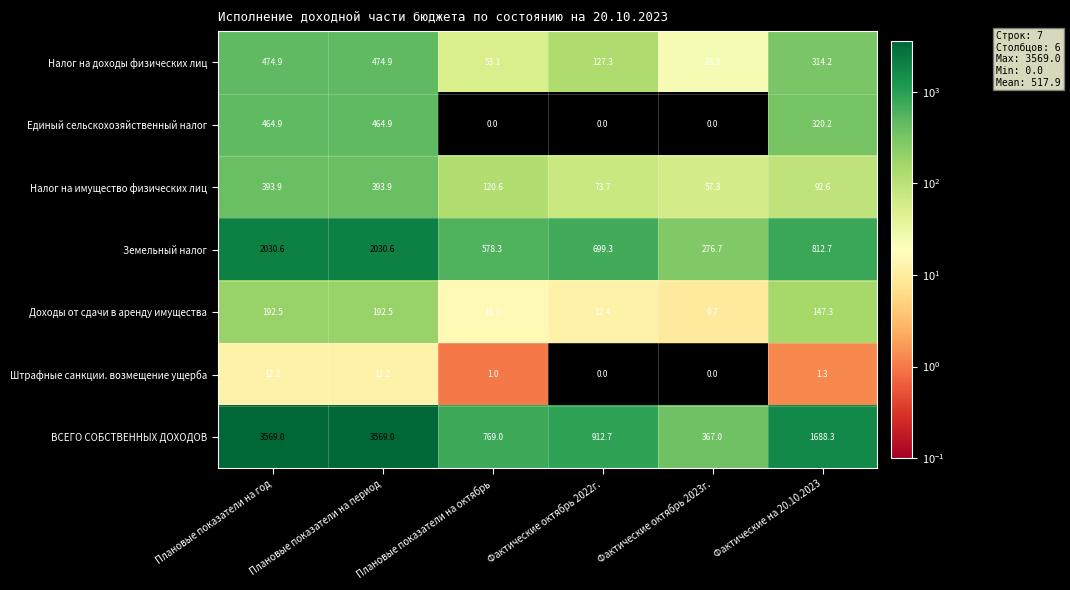

How many distinct data groups are displayed?

7